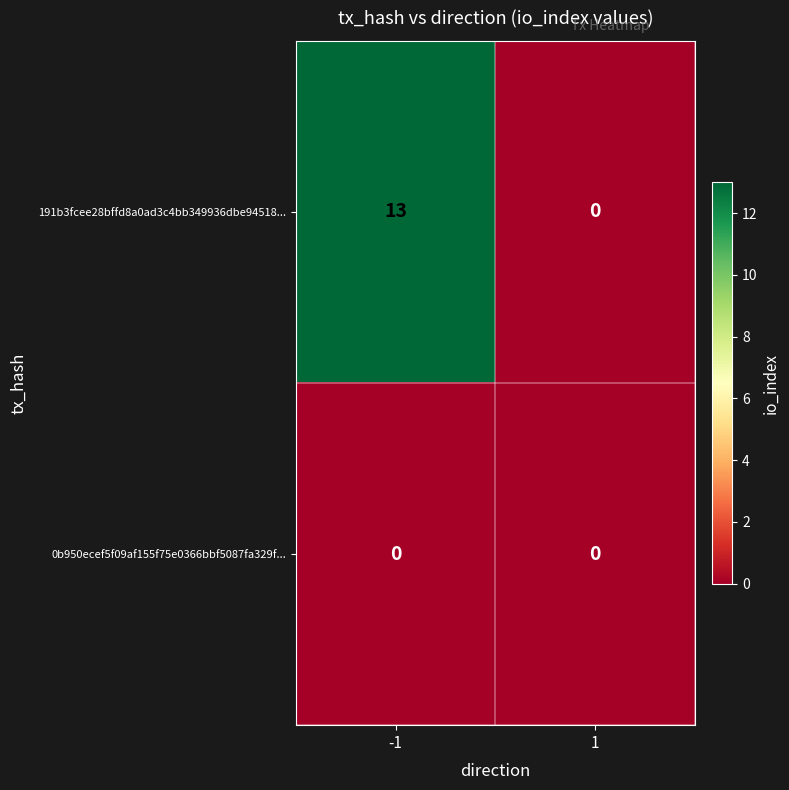

List the series in order of their peak value, highest first.

191b3fcee28bffd8a0ad3c4bb349936dbe94518..., 0b950ecef5f09af155f75e0366bbf5087fa329f...